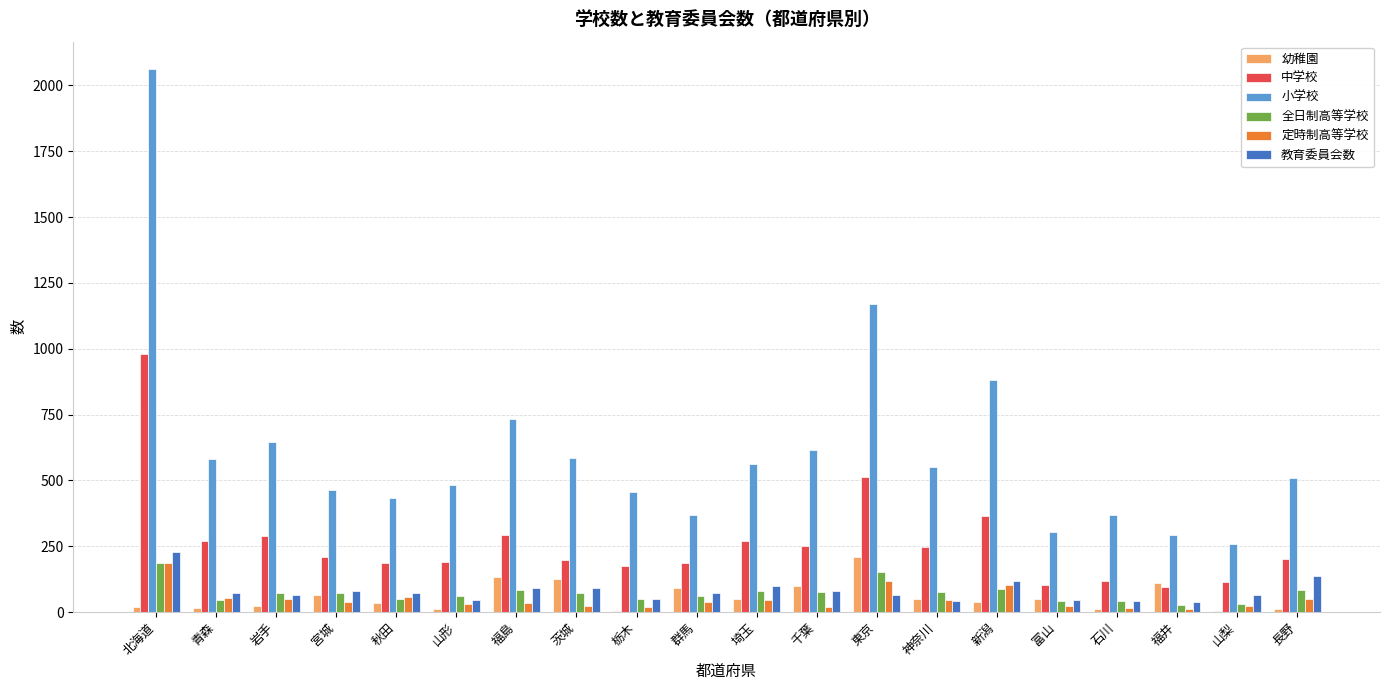

Which series changed the most between 北海道 and 山形?

小学校